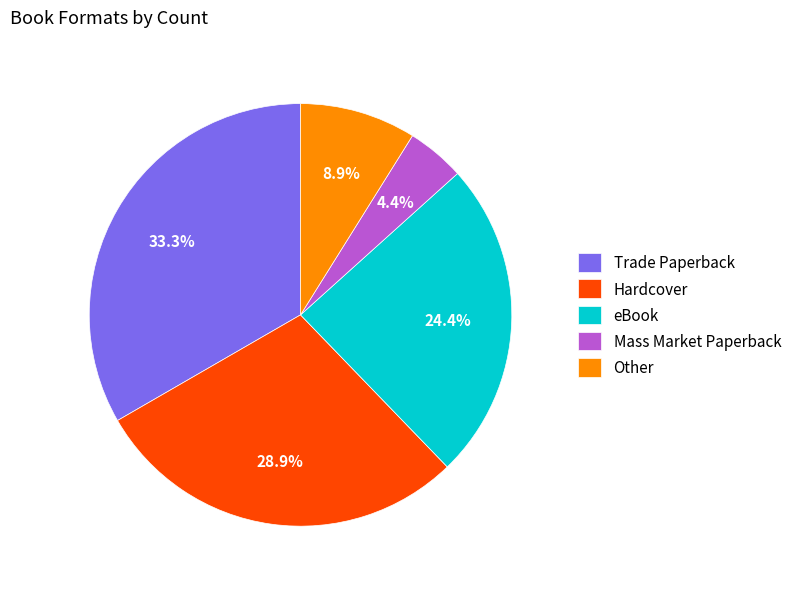

Which slice is the largest?

Trade Paperback